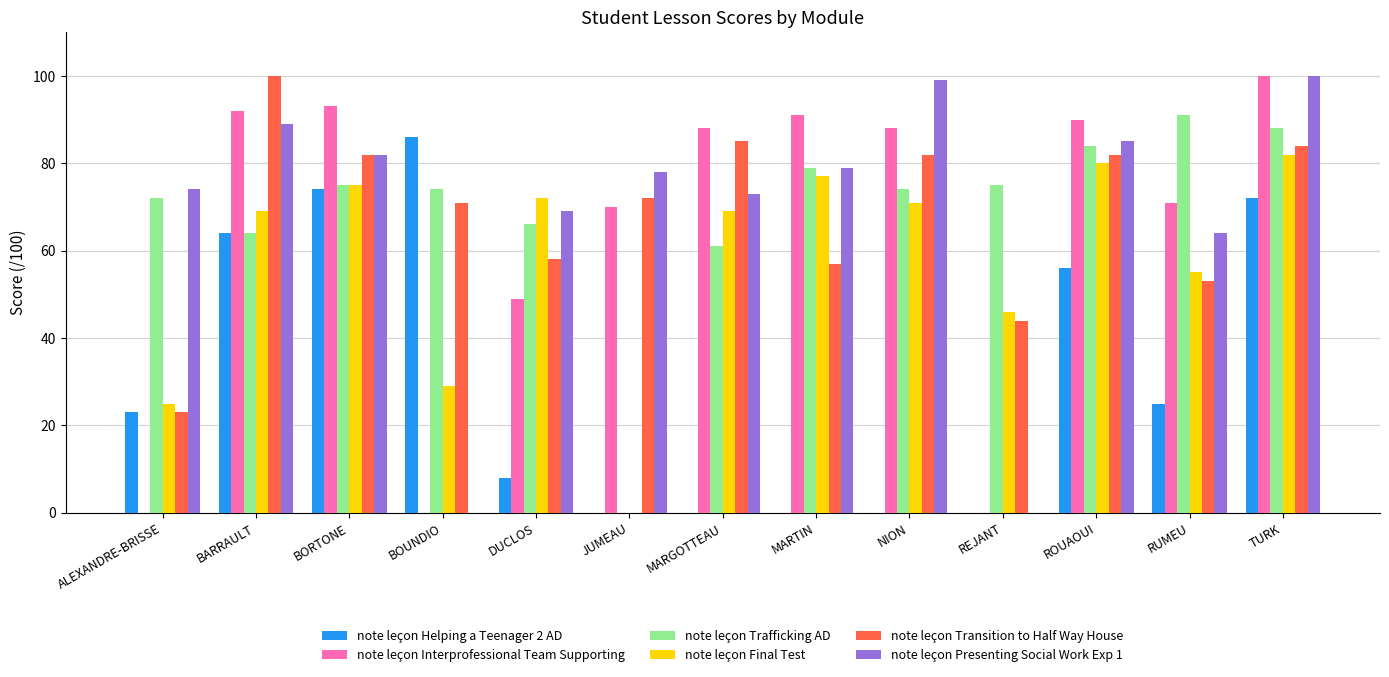

Does the chart contain stacked bars?

No